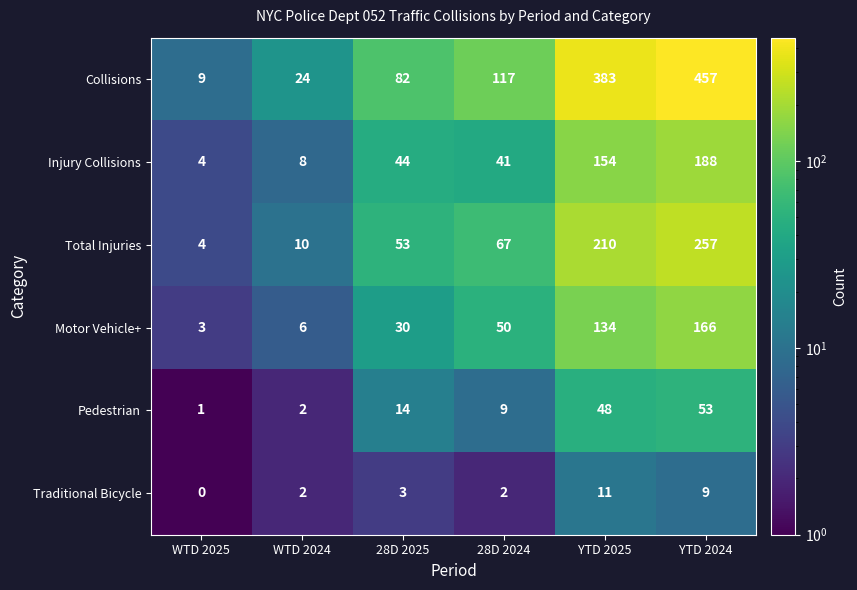

True or false: Motor Vehicle+ has a value of 4 at WTD 2025.

False